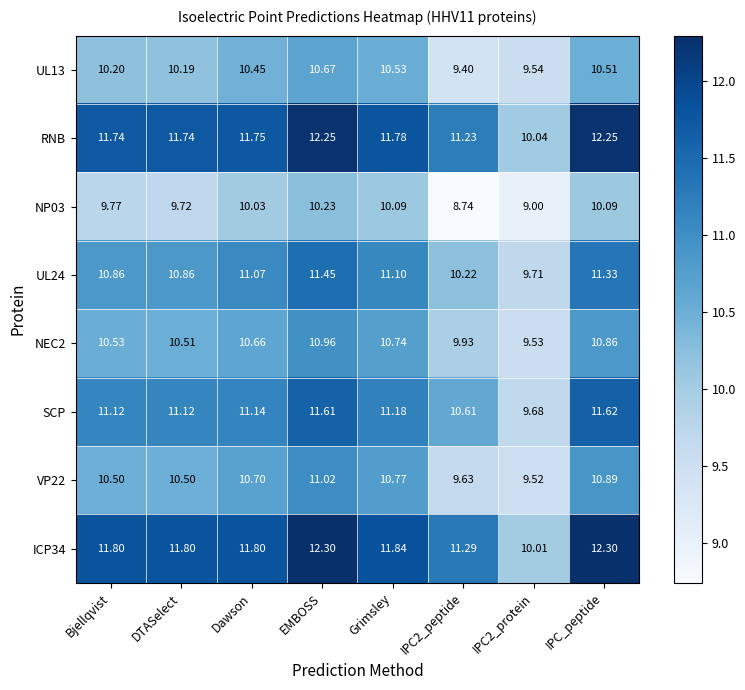

List the series in order of their peak value, lowest first.

NP03, UL13, NEC2, VP22, UL24, SCP, RNB, ICP34